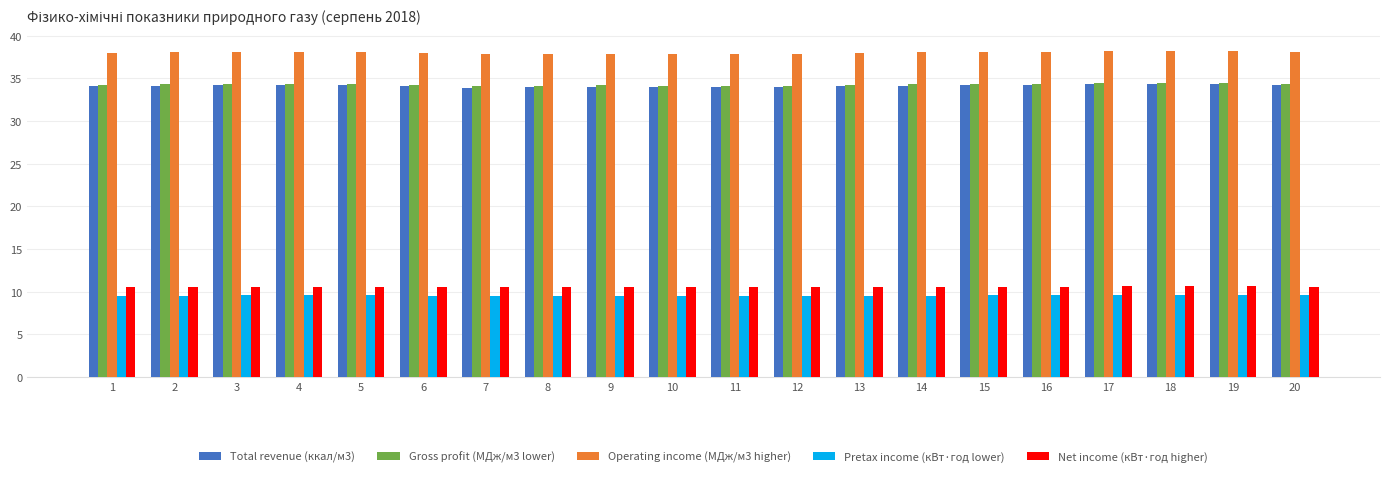

The Gross profit (МДж/м3 lower) series shows 34.2 at 1. True or false?

True